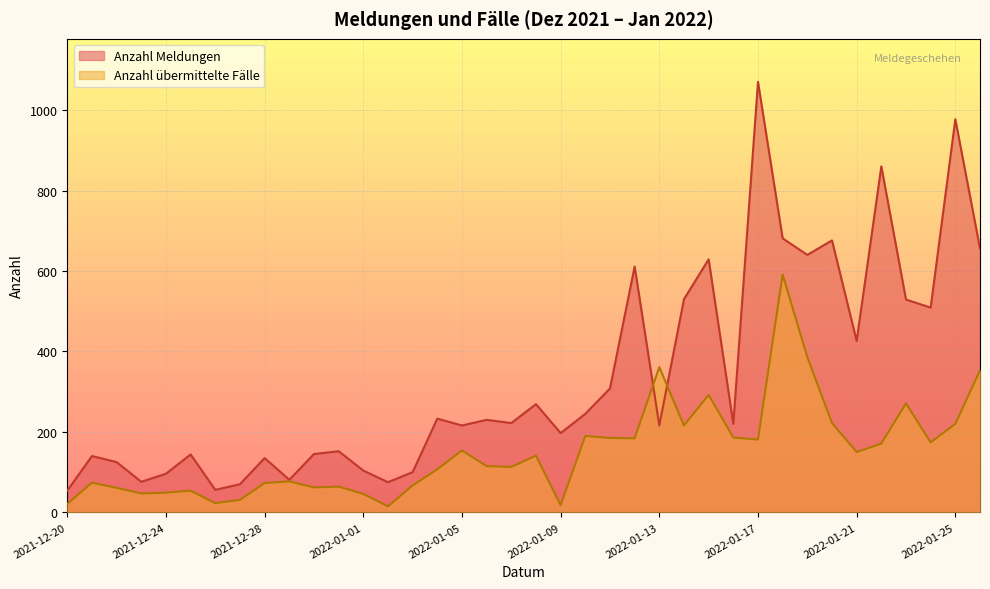

Which series has the largest total across all categories?

Anzahl Meldungen